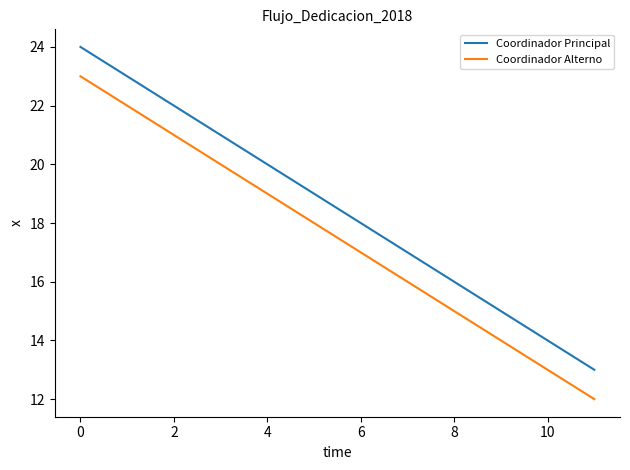

List the series in order of their overall mean, lowest first.

Coordinador Alterno, Coordinador Principal